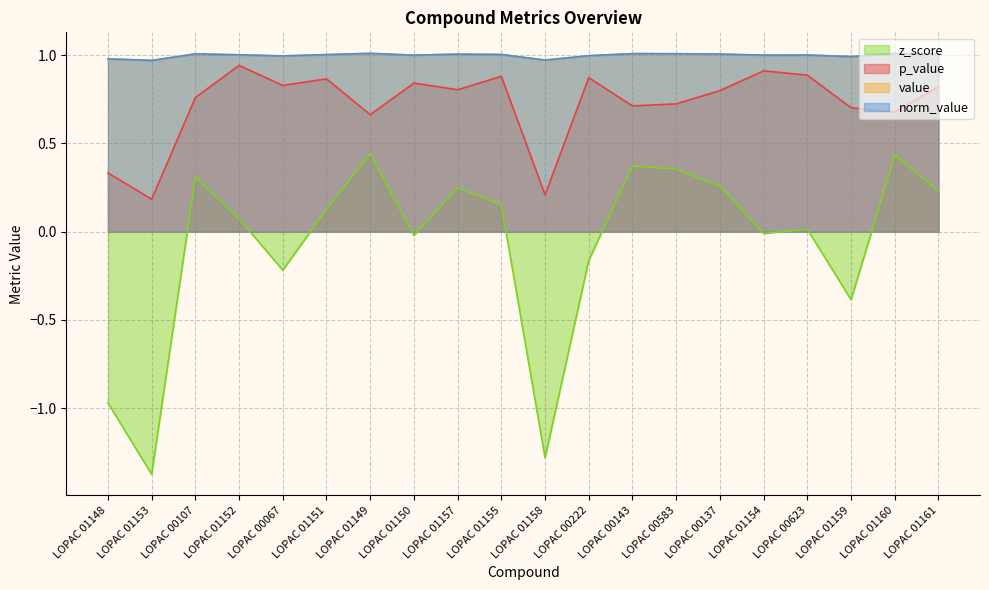

What are all the series names shown in the legend?

p_value, value, norm_value, z_score